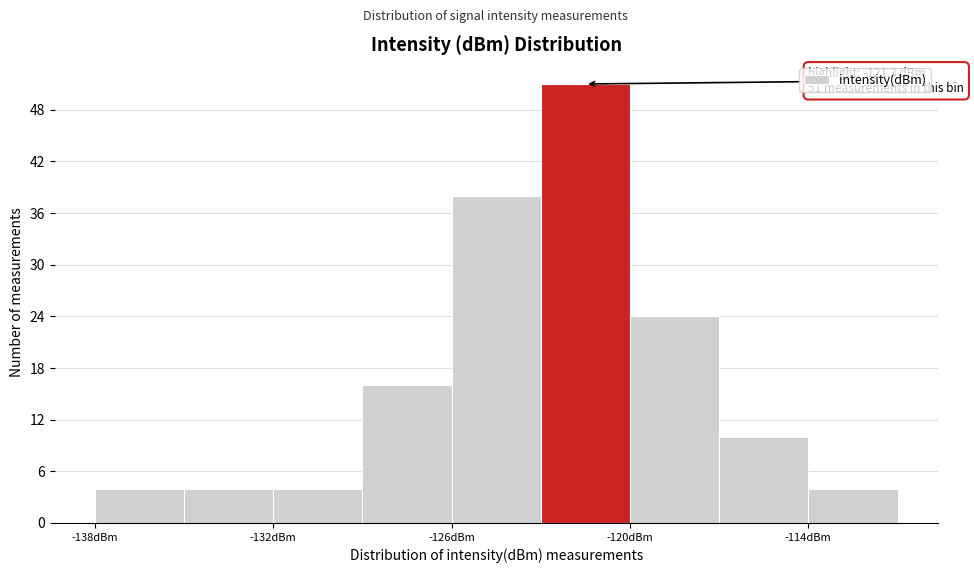

Read against the x-axis, roughly where is the centre of the tallest bar?

-121